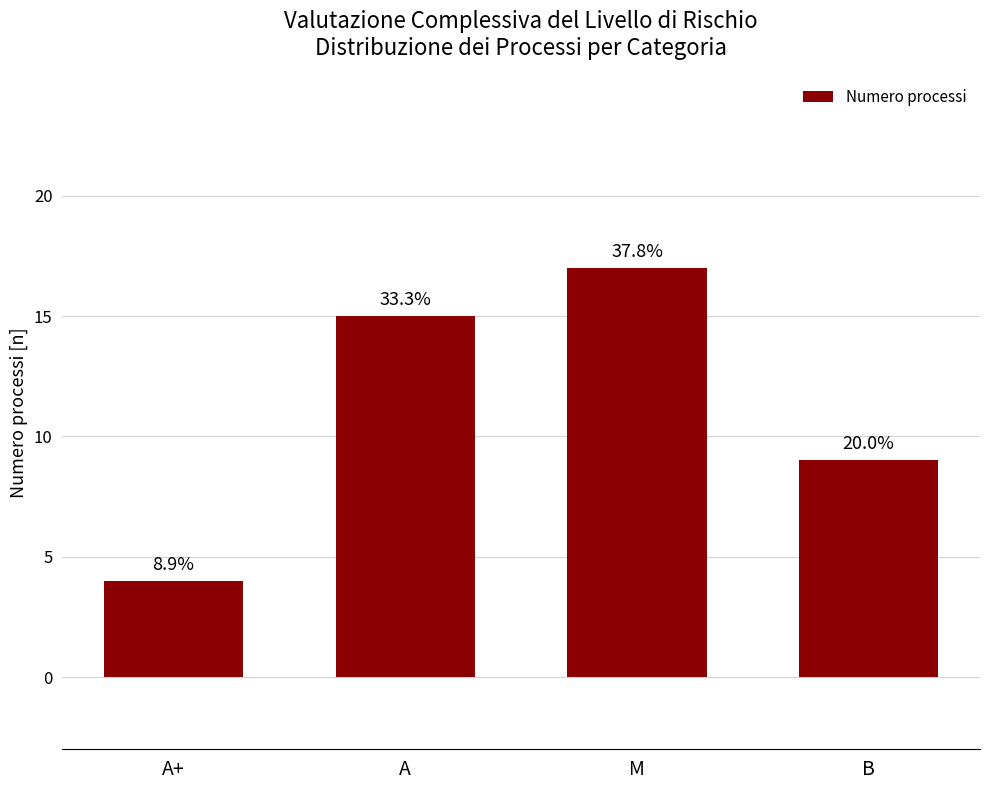

Rank the categories by value from lowest to highest.

A+, B, A, M